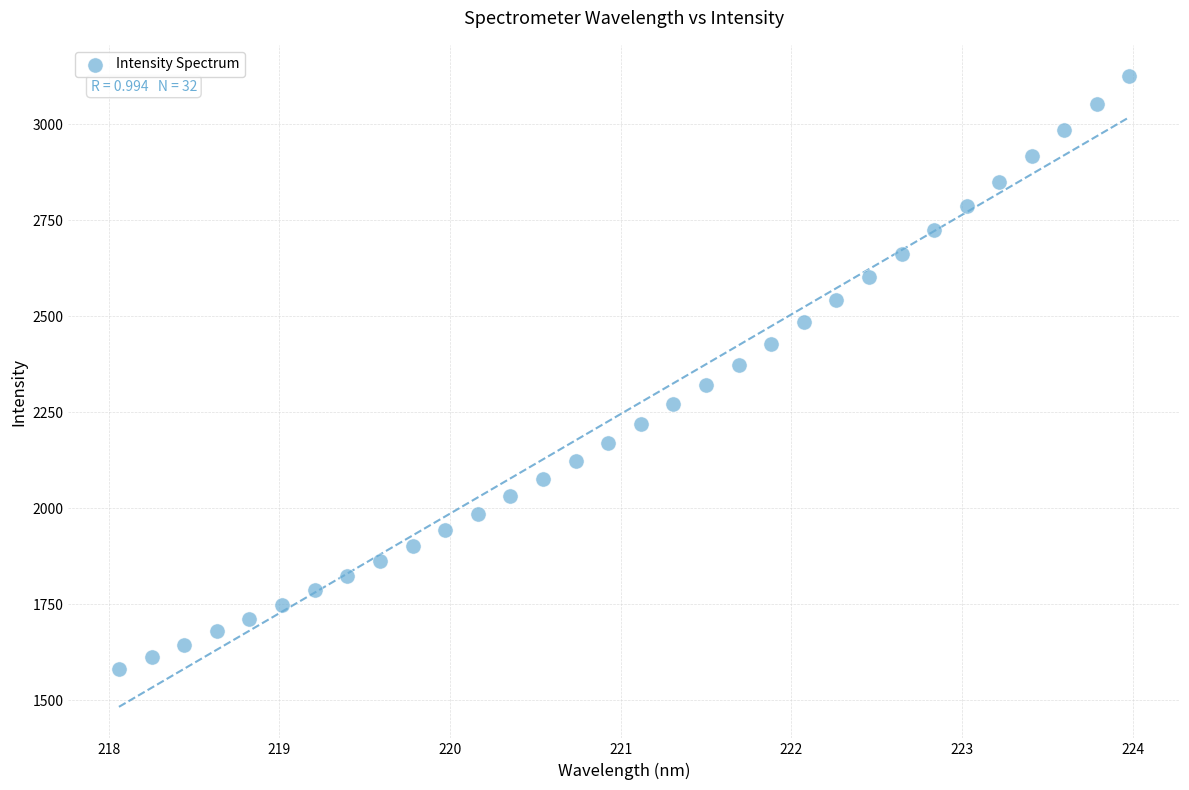

What is the range of X values (max minus min)?

5.9